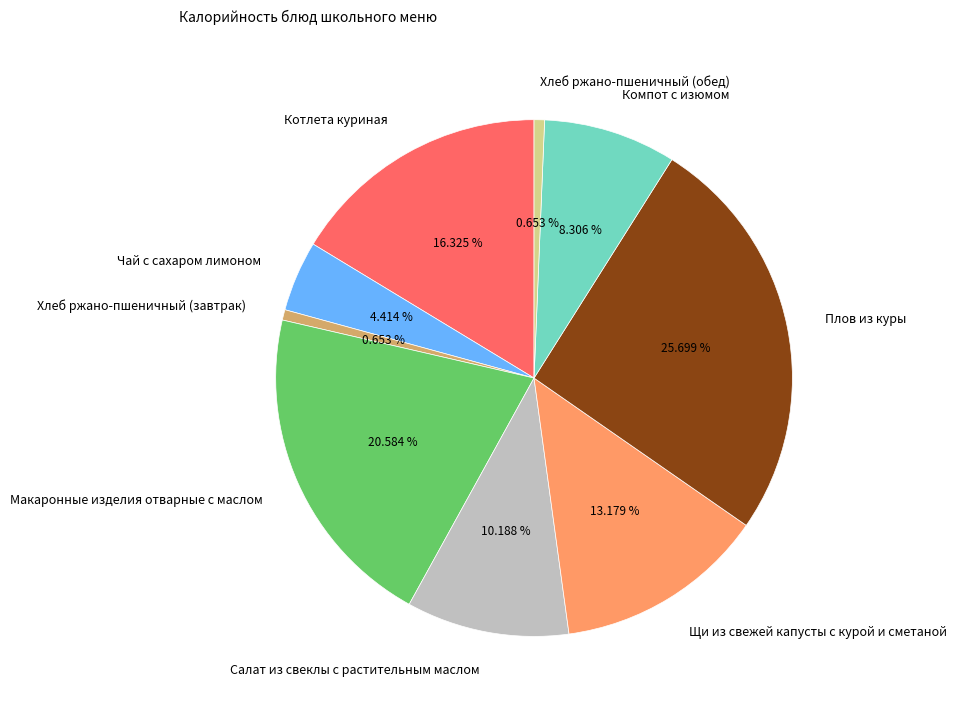

Which slice is the largest?

Плов из куры